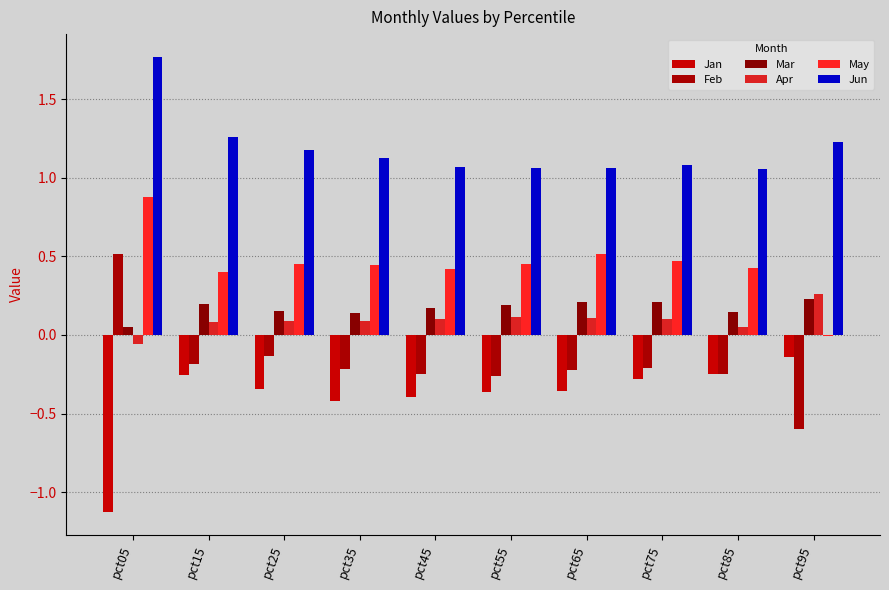

How many groups of bars are there?

10